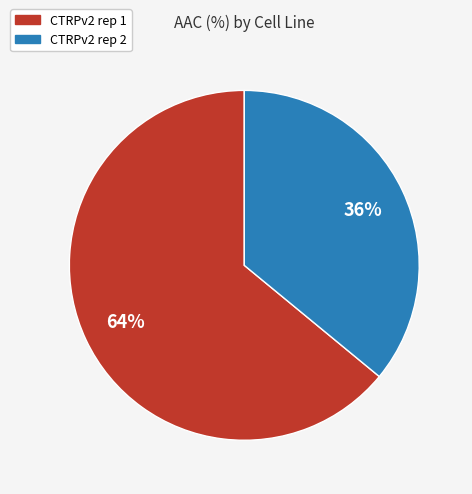

Count the number of slices in the pie.

2